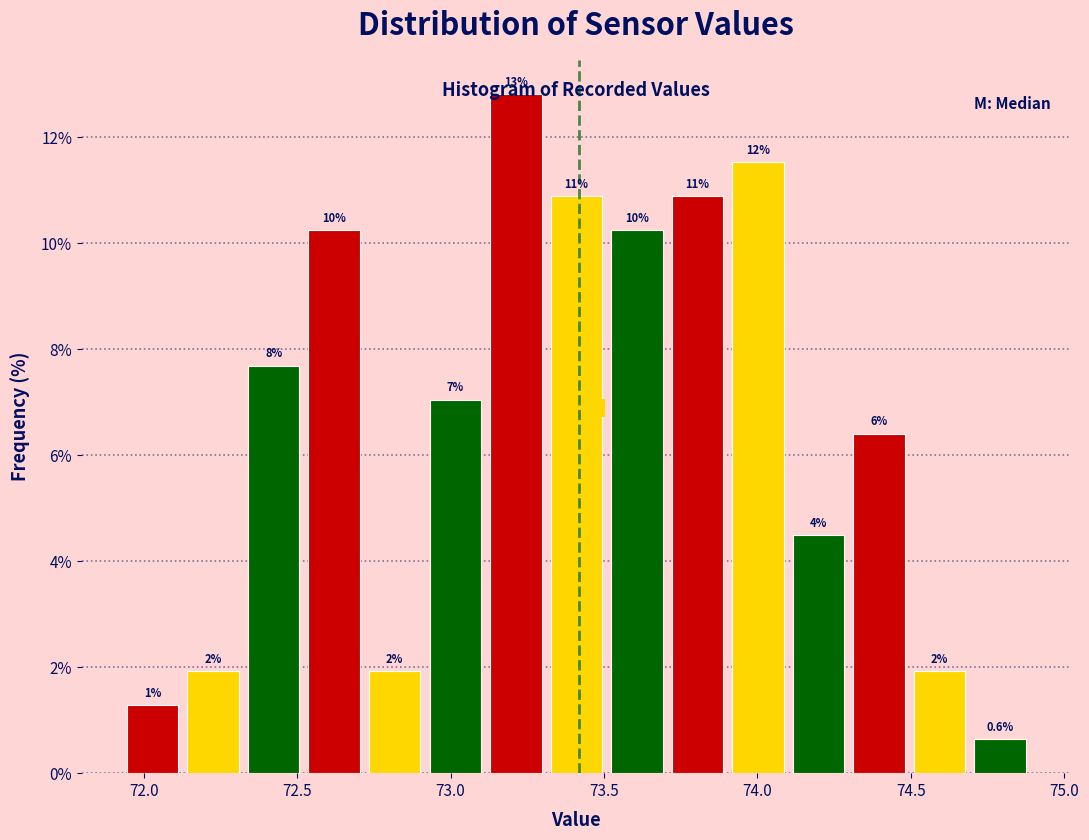

Read against the x-axis, roughly where is the centre of the tallest bar?

73.20